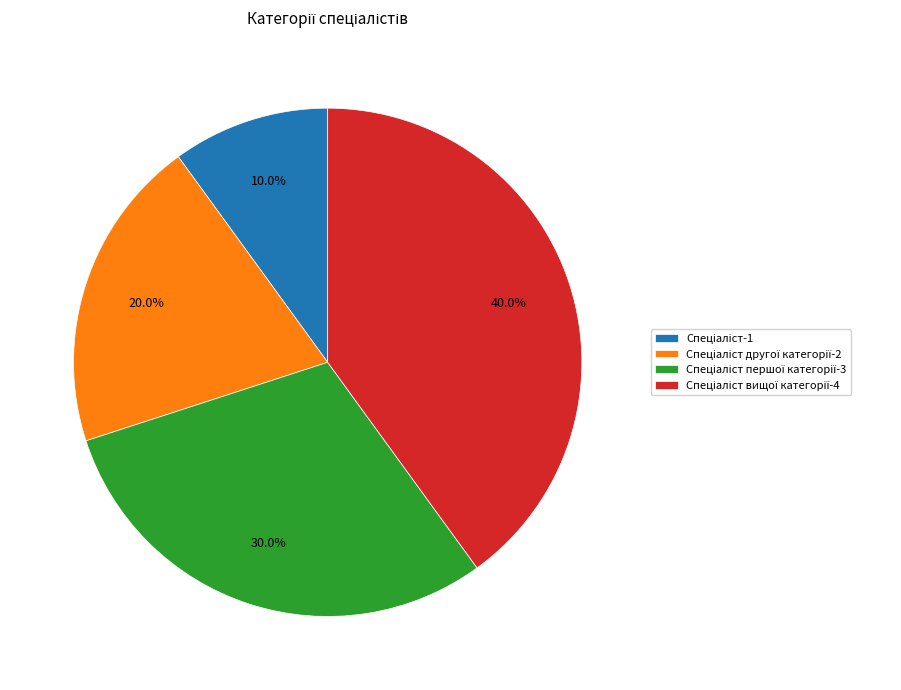

Is there a majority slice in this chart?

No